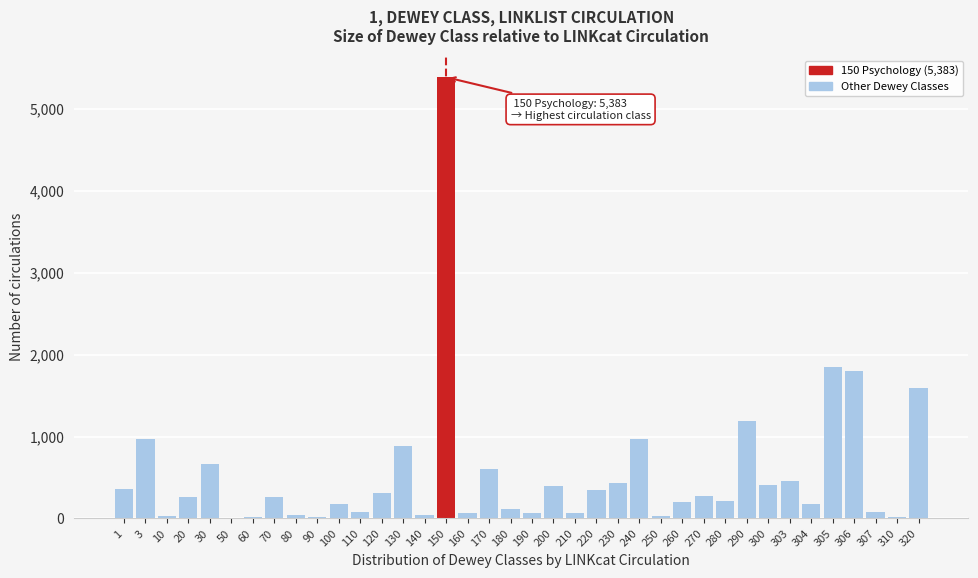

What is the sum of all values?

20850